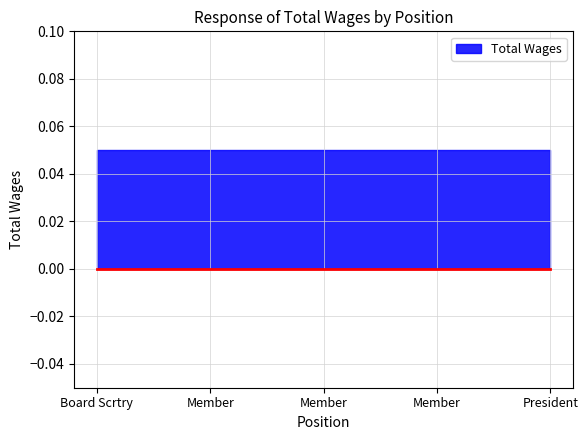

What is the total value across all series at Member?

0.1